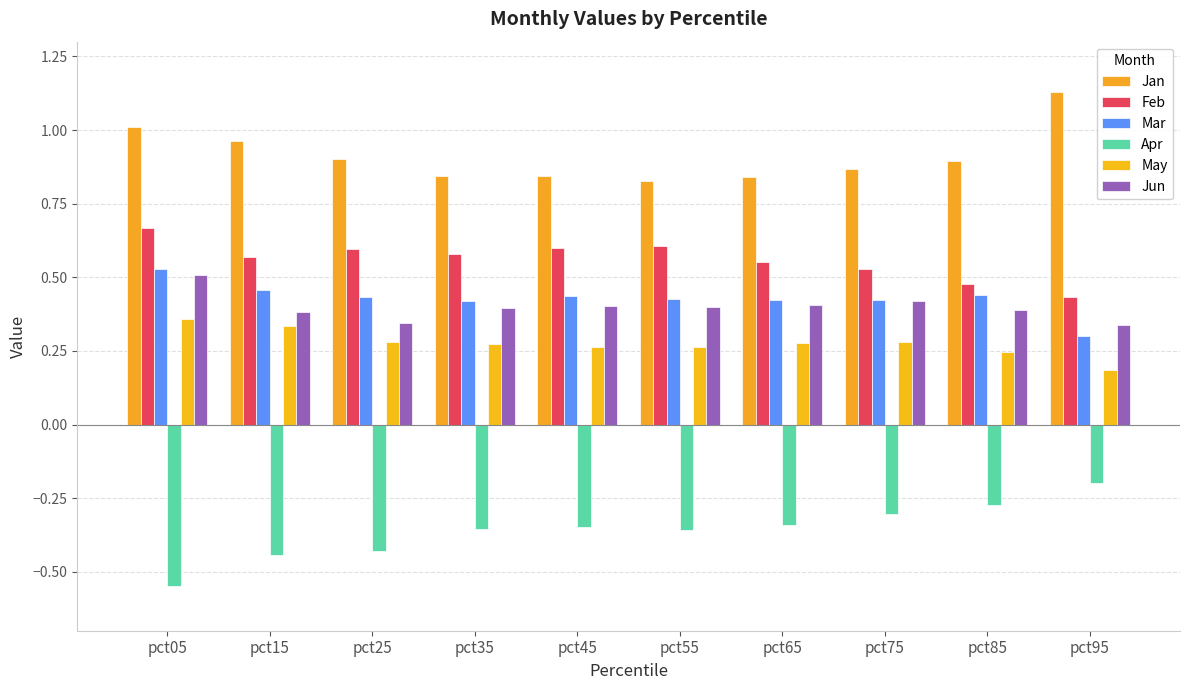

How many bars are there in each group?

6